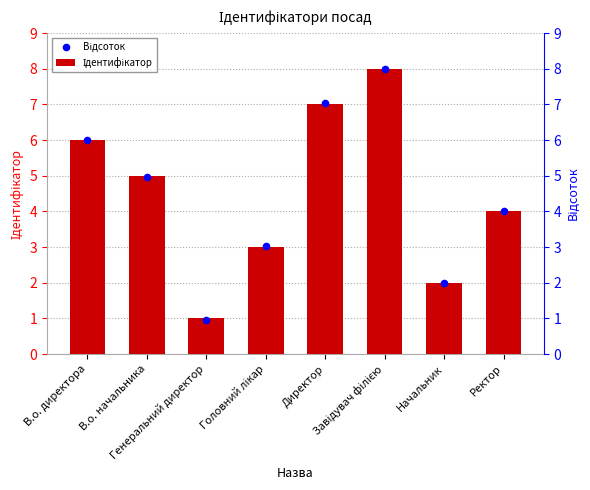

Which series has the widest spread of Y values?

Відсоток